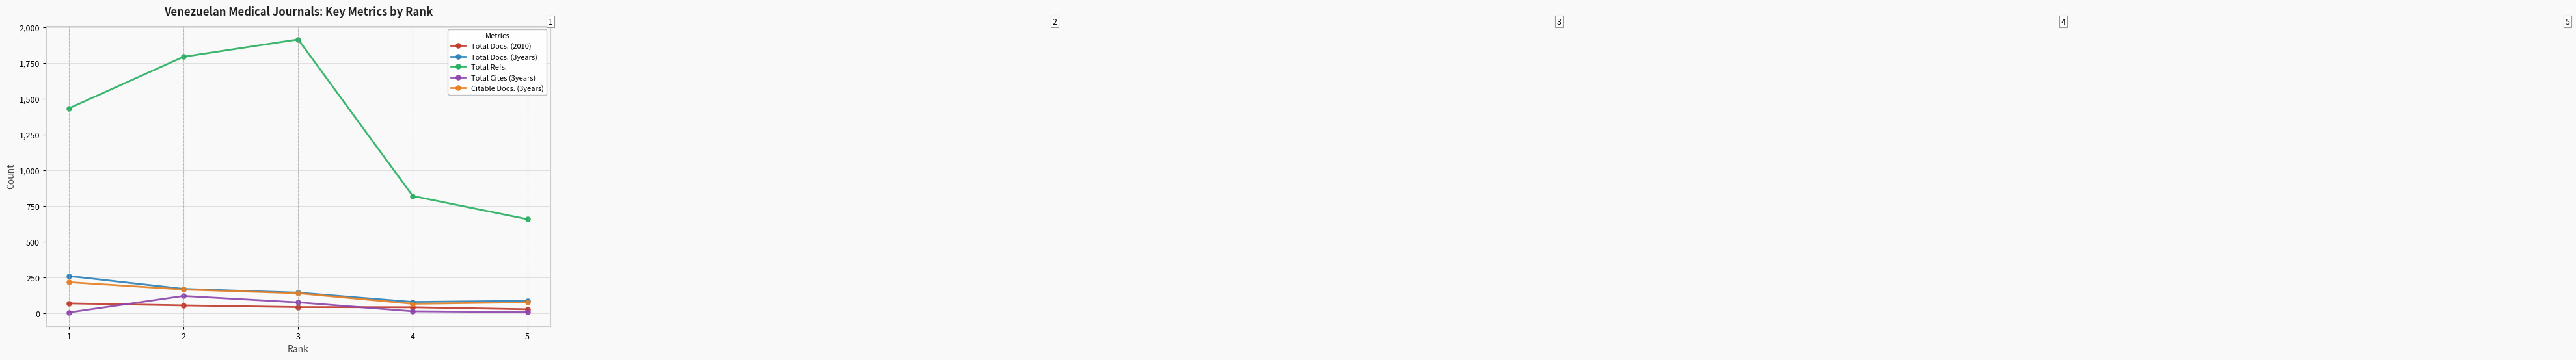

The value of Total Refs. at 3 is 1023. True or false?

False